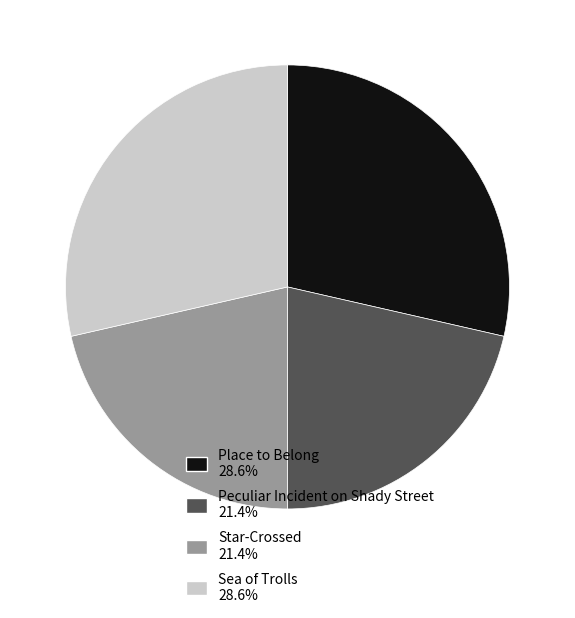

Is it true that Sea of Trolls is 38% of the pie?

False